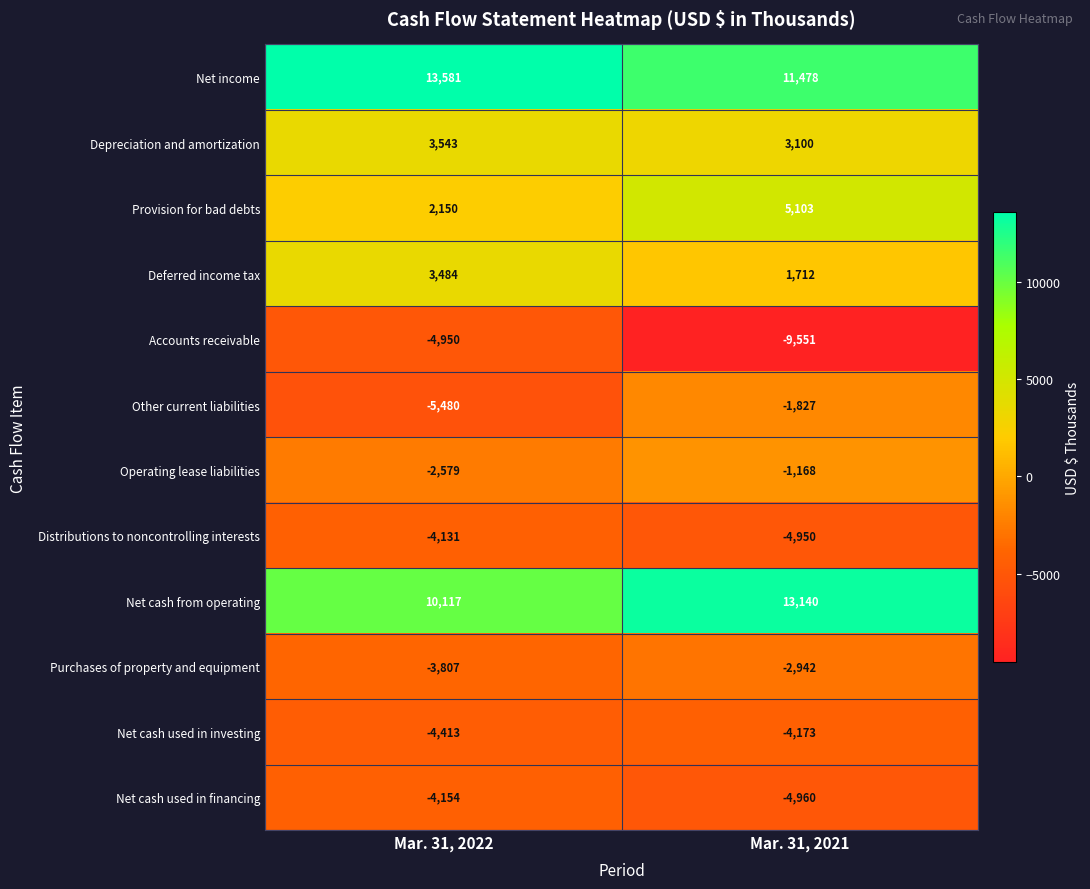

At Mar. 31, 2022, list the series in order from smallest to largest.

Other current liabilities, Accounts receivable, Net cash used in investing, Net cash used in financing, Distributions to noncontrolling interests, Purchases of property and equipment, Operating lease liabilities, Provision for bad debts, Deferred income tax, Depreciation and amortization, Net cash from operating, Net income